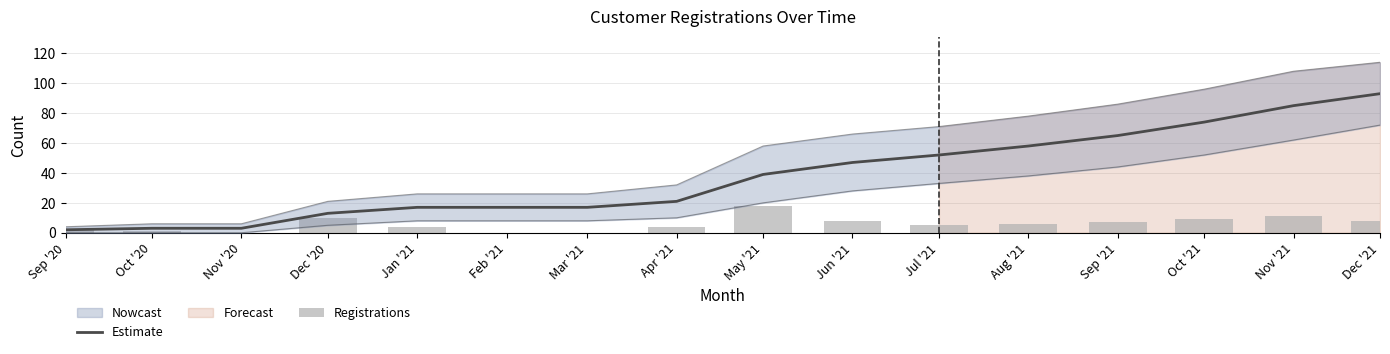

Reading left to right, list all the values displayed in this chart.

Estimate: 2	3	3	13	17	17	17	21	39	47	52	58	65	74	85	93
Registrations: 2	1	0	10	4	0	0	4	18	8	5	6	7	9	11	8